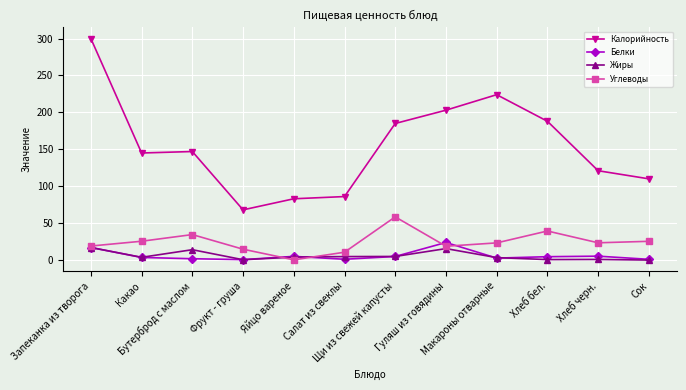

How many values in the Калорийность series are below 147?

6